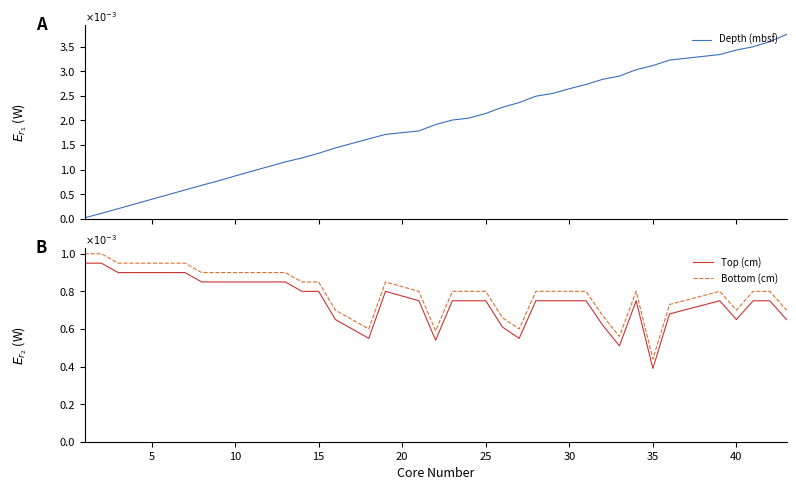

What is the greatest value displayed?

3.7